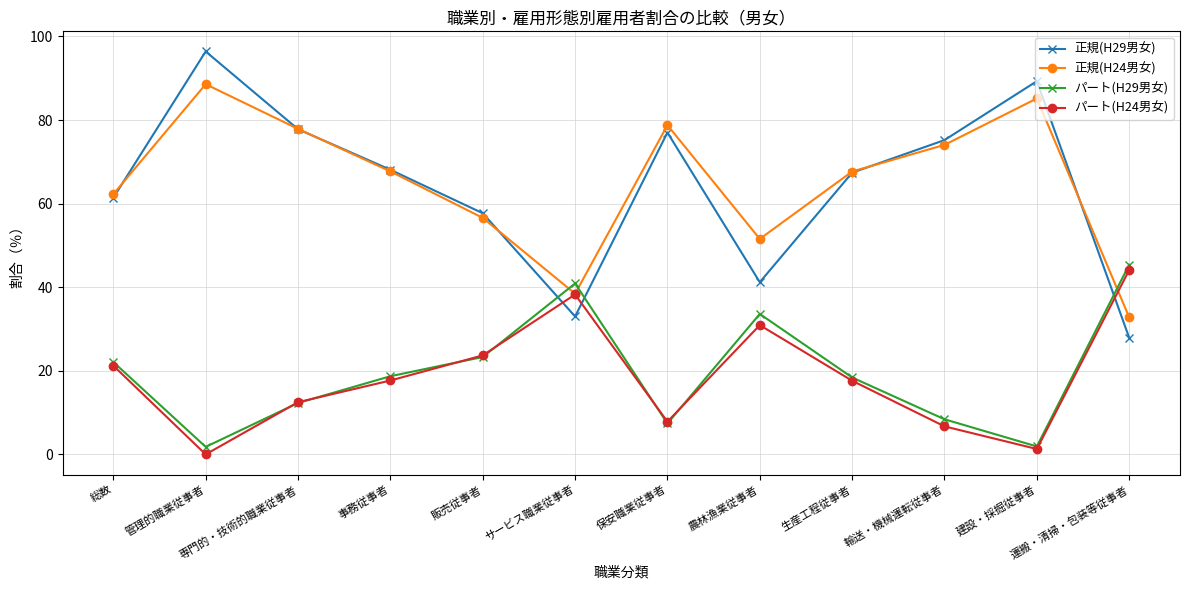

Which series has the widest spread of values?

正規(H29男女)